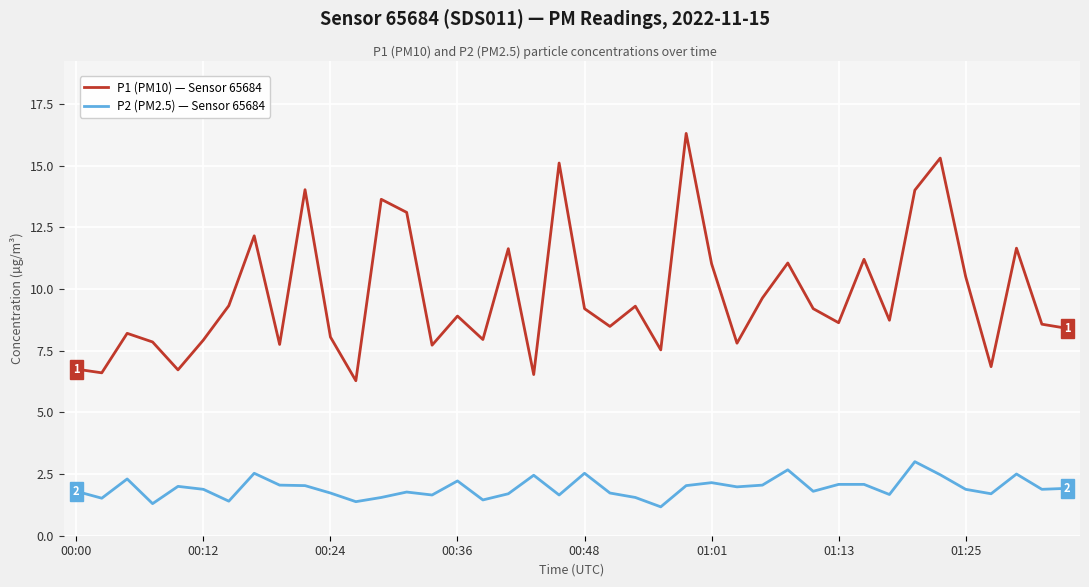

Which series has the largest total across all categories?

P1 (PM10) — Sensor 65684